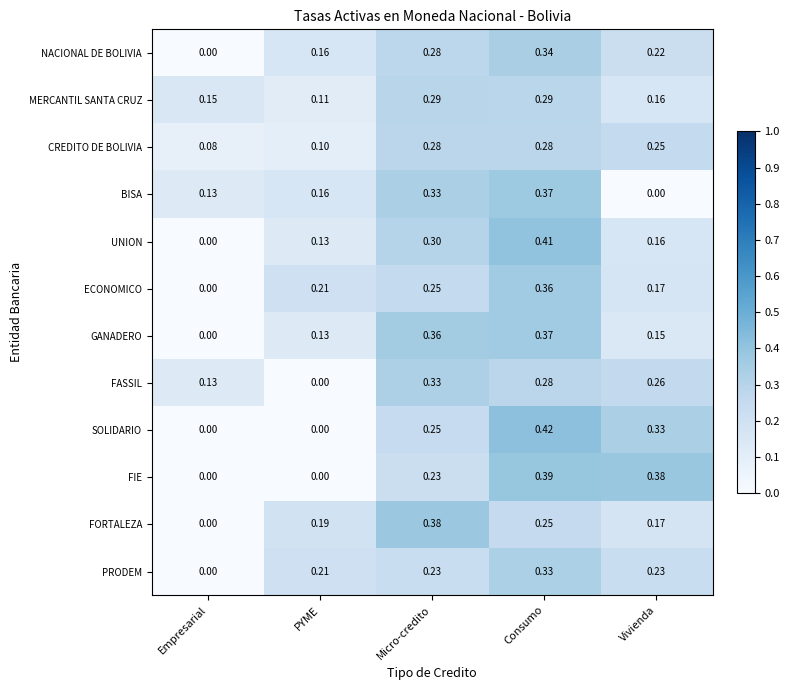

At how many categories does at least one series exceed 0?

5